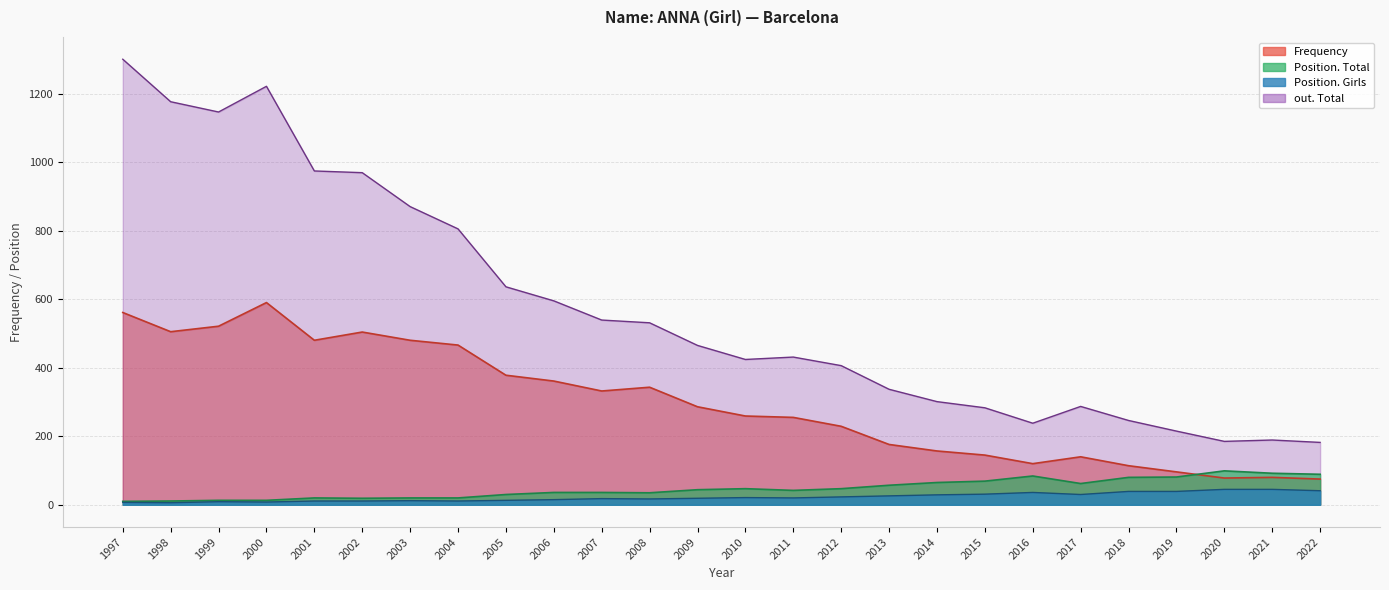

The Position_Total series shows 18 at 2000. True or false?

False